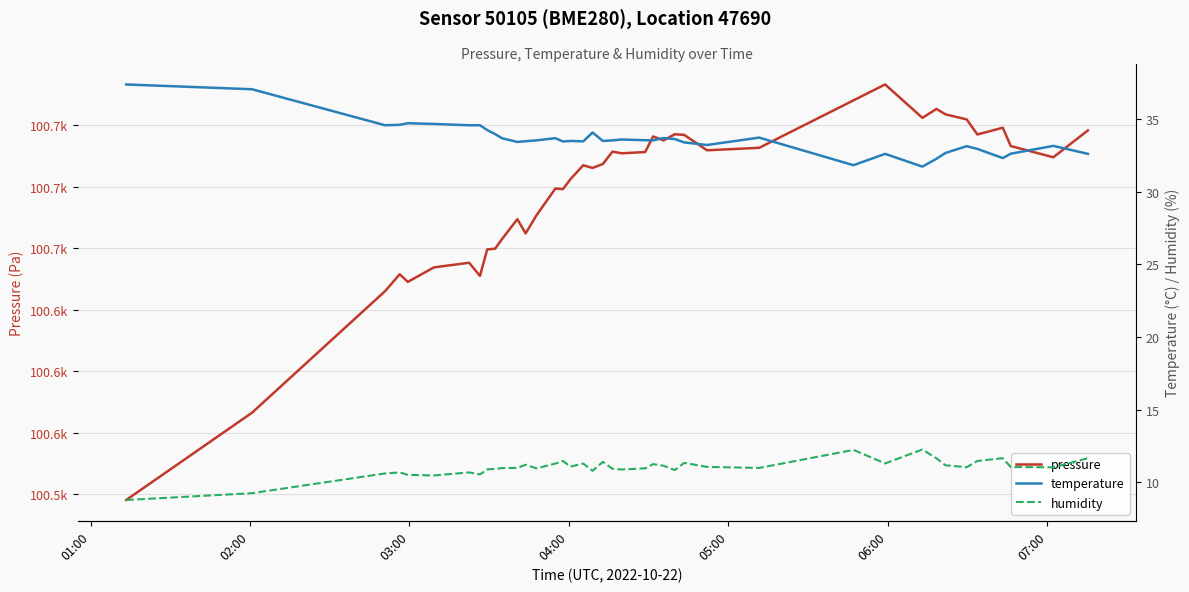

What position from the left is 04:00?

4